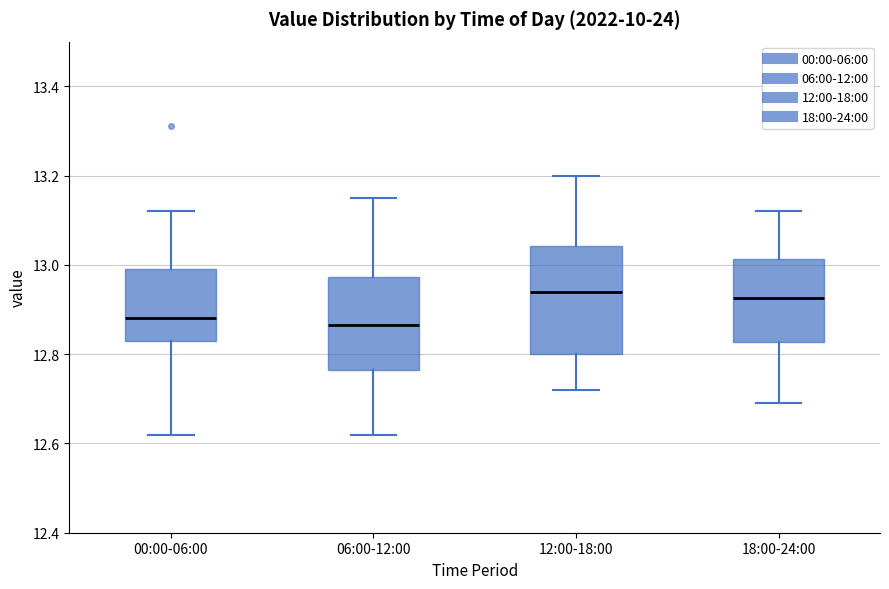

Comparing the boxes themselves (not the whiskers), which one is the tallest?

12:00-18:00